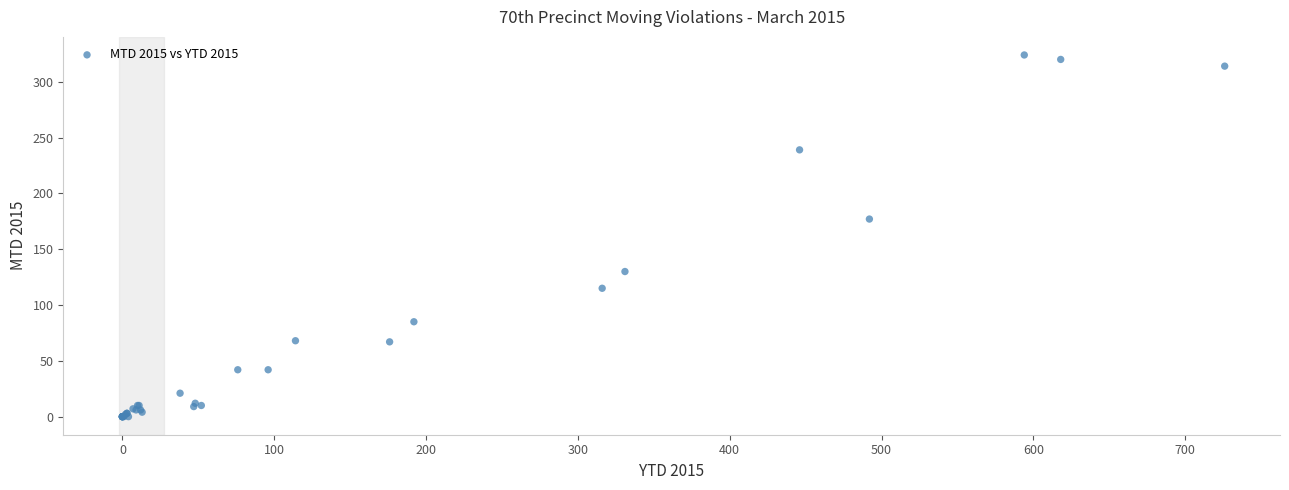

What Y value in the scatter plot is closest to 162?

177